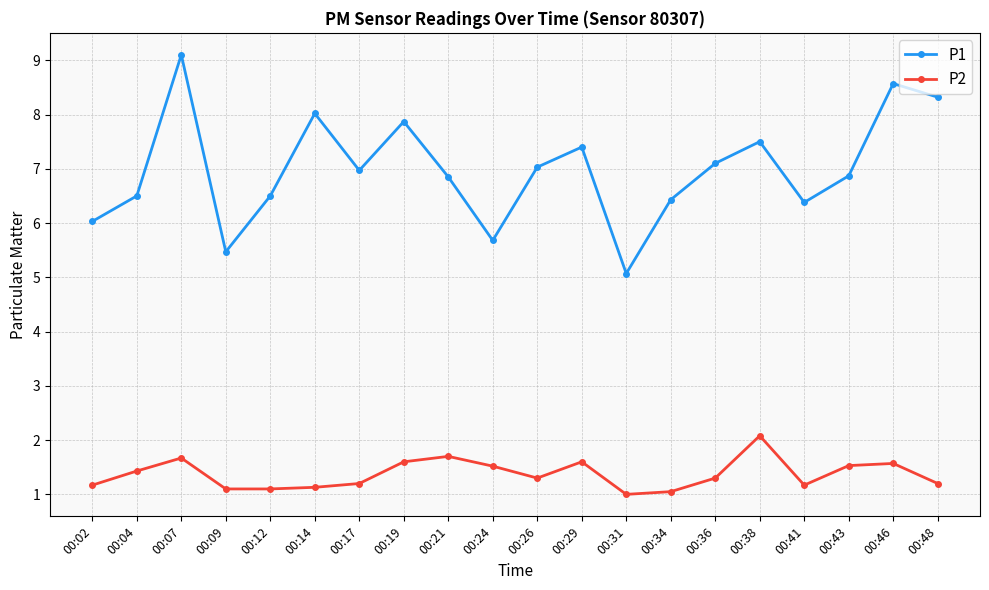

True or false: P2 and P1 cross at least once.

False